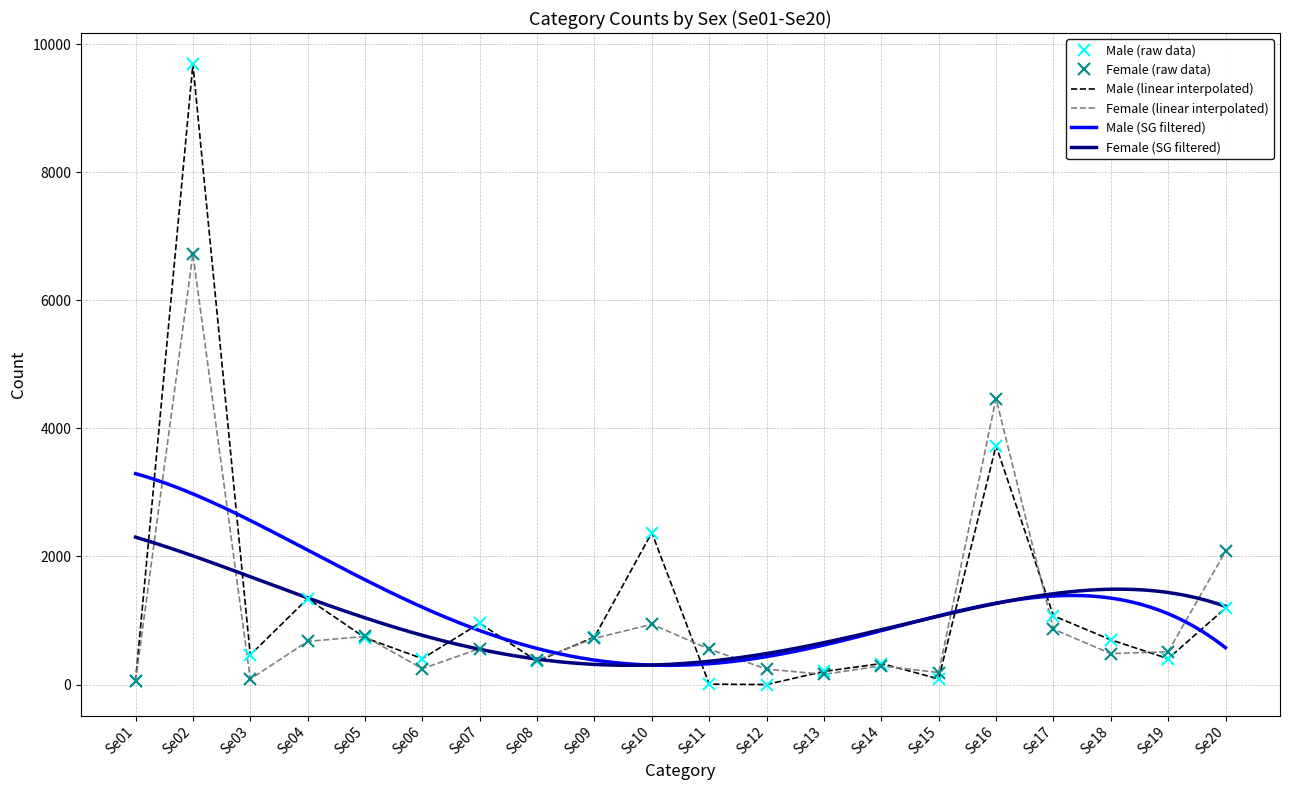

What is the total value across all series at Se16?

8198